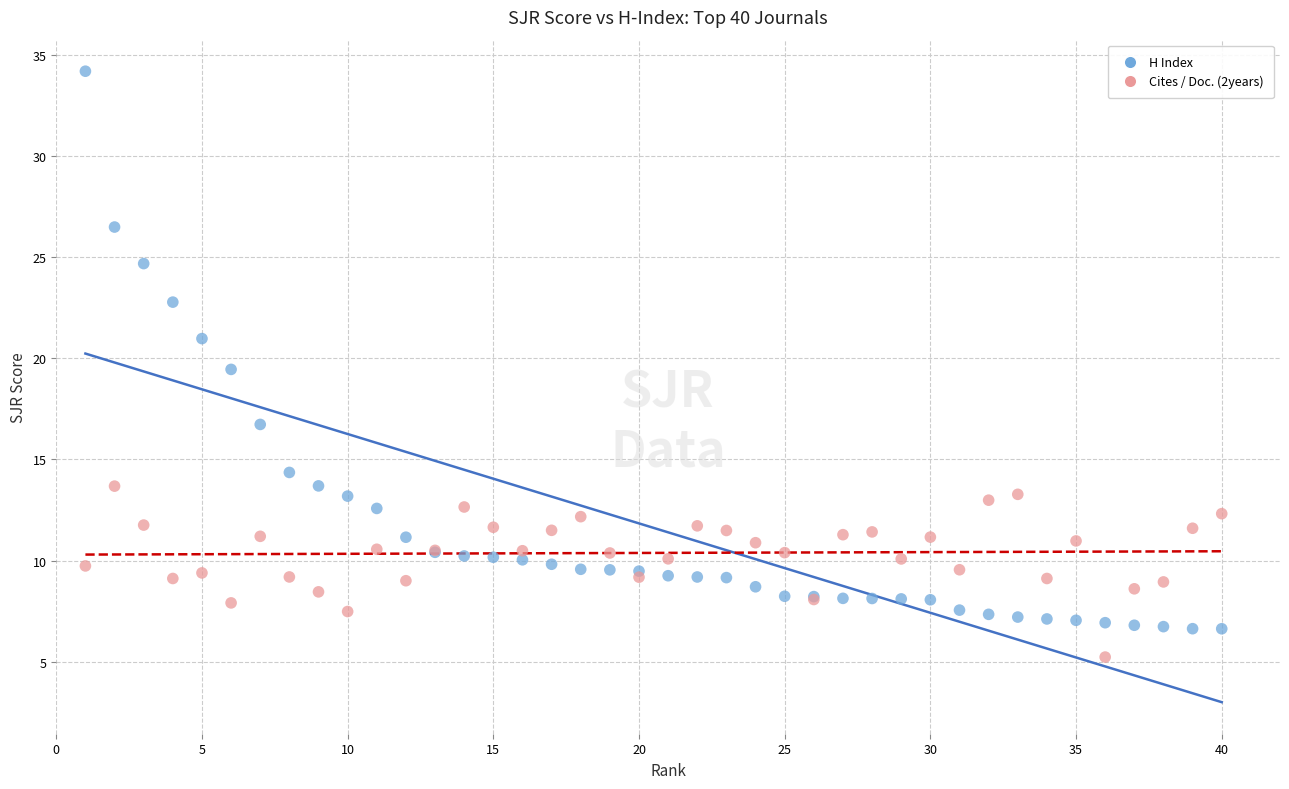

What are all the series names shown in the legend?

H Index, Cites / Doc. (2years)